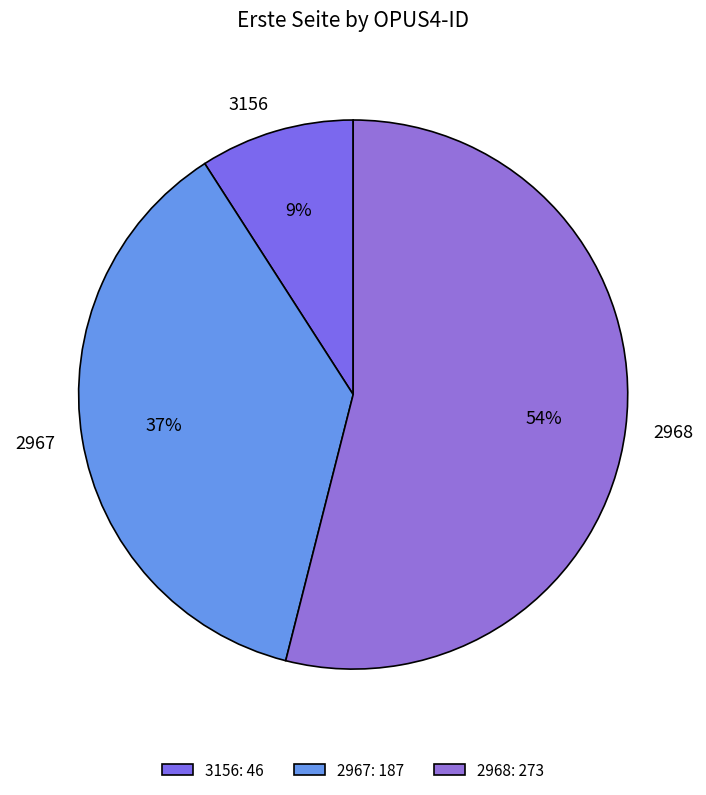

What is the ratio of the value at 2968 to the value at 2967?

1.5